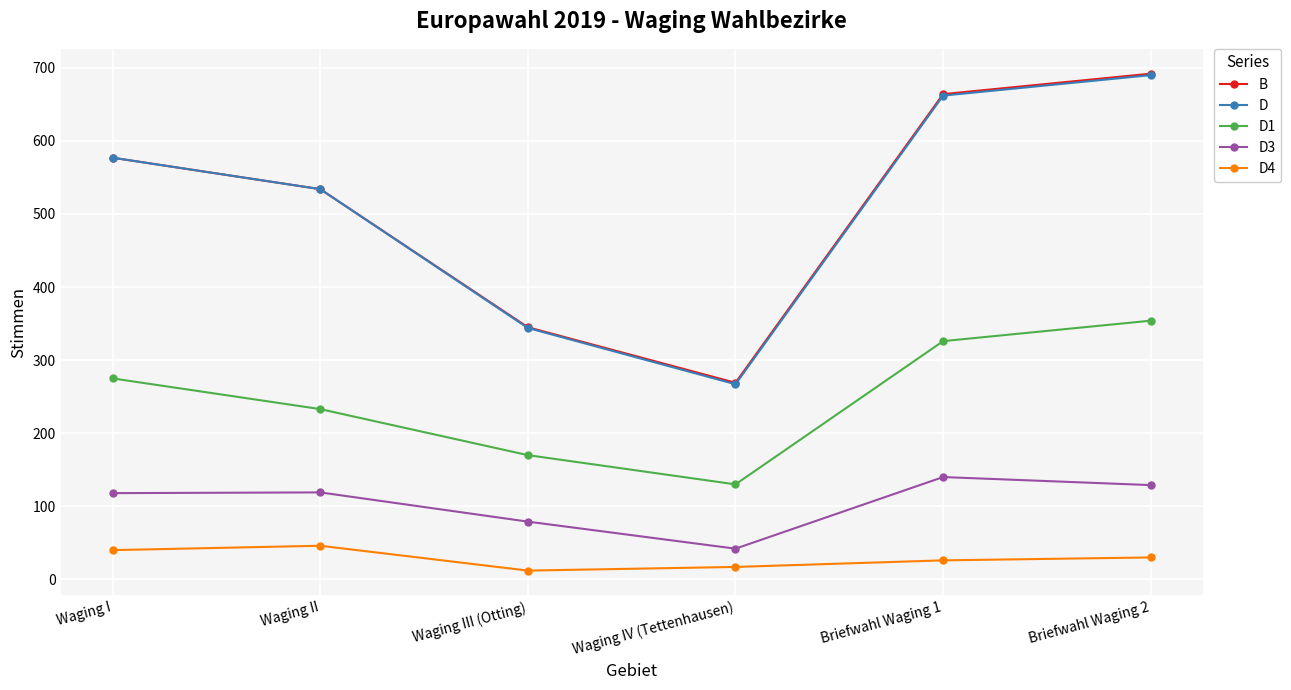

True or false: D and D4 intersect in this chart.

False